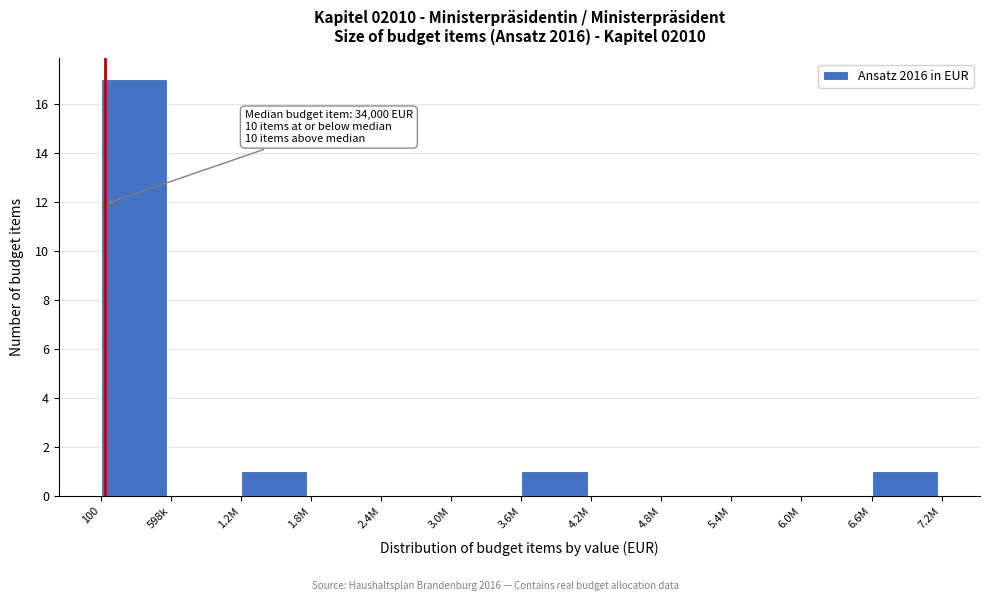

Reading left to right, list all the values displayed in this chart.

100=17	598k=0	1.2M=1	1.8M=0	2.4M=0	3.0M=0	3.6M=1	4.2M=0	4.8M=0	5.4M=0	6.0M=0	6.6M=1